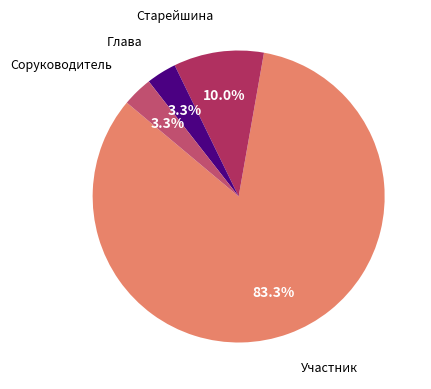

Approximately how many times larger is the value at Глава compared to Соруководитель?

1.0